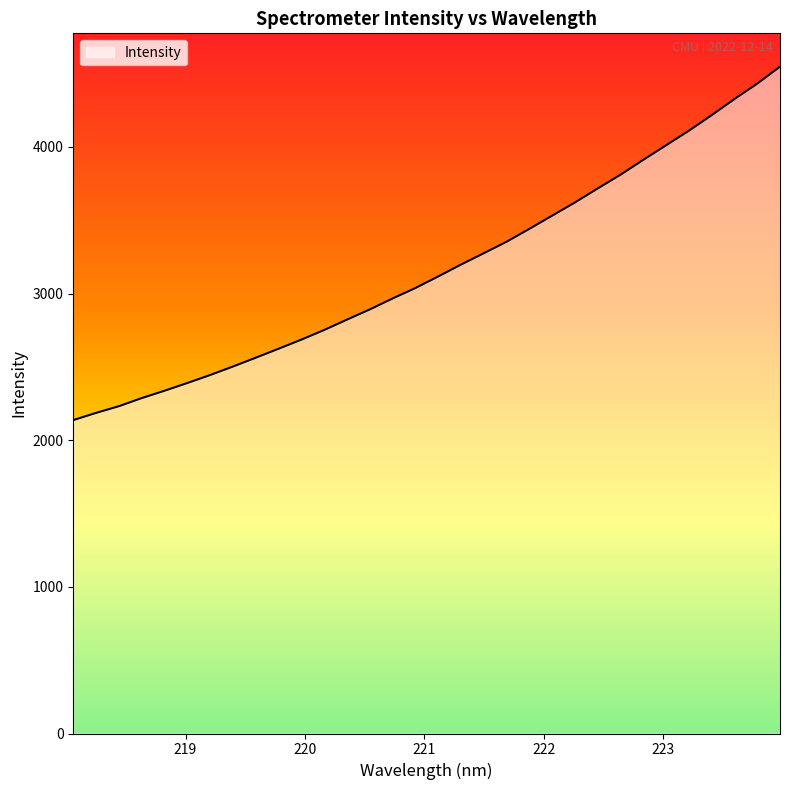

Does the chart display data point markers on the line(s)?

No